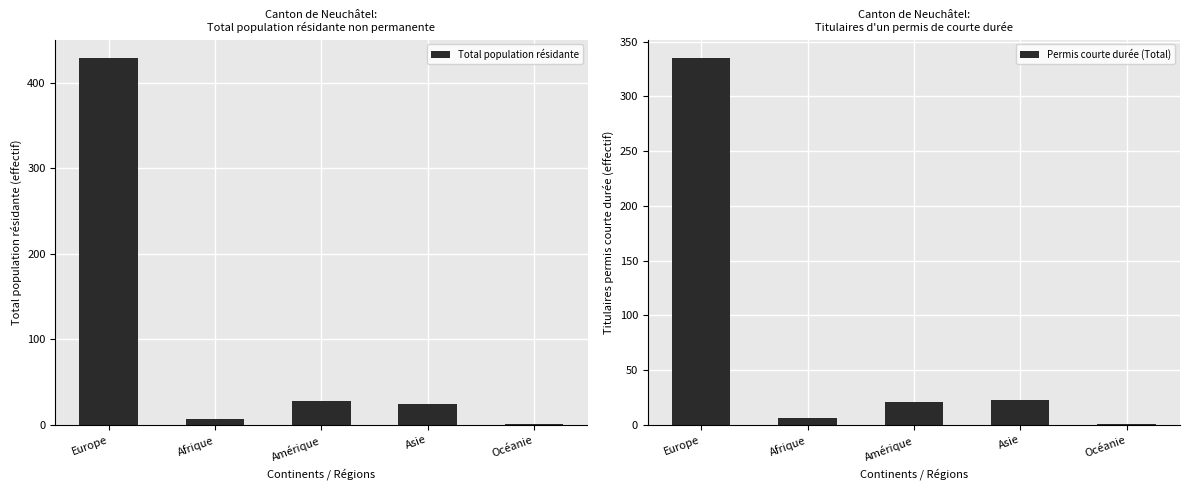

What is the difference between the maximum and second lowest values in the Total population résidante series?

422